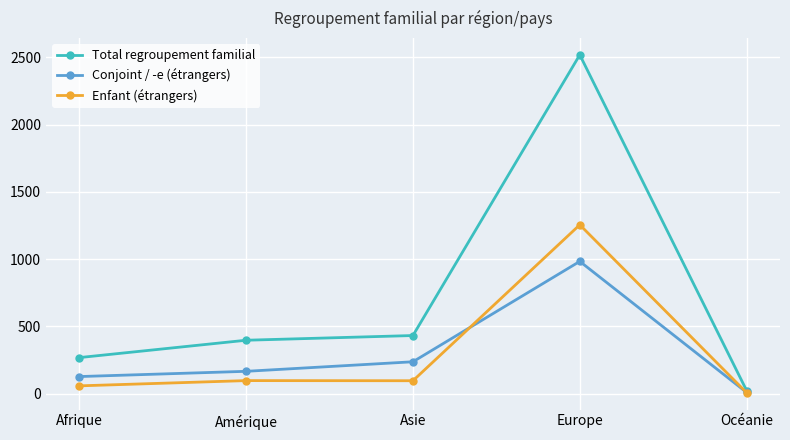

How many lines are shown in the chart?

3